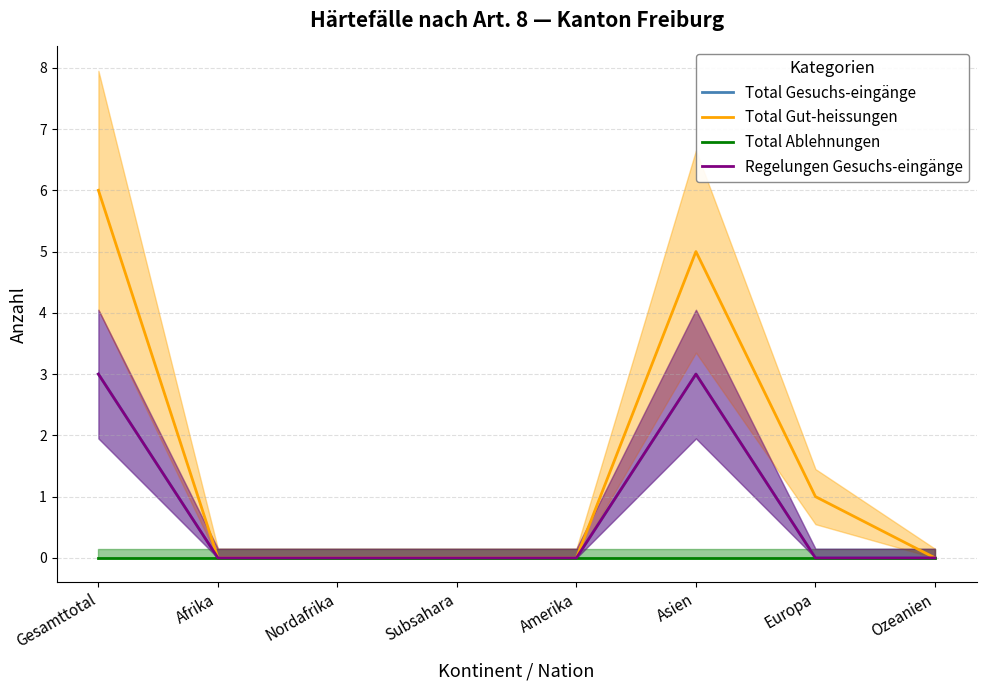

Which has a higher value, Europa or Asien?

Asien